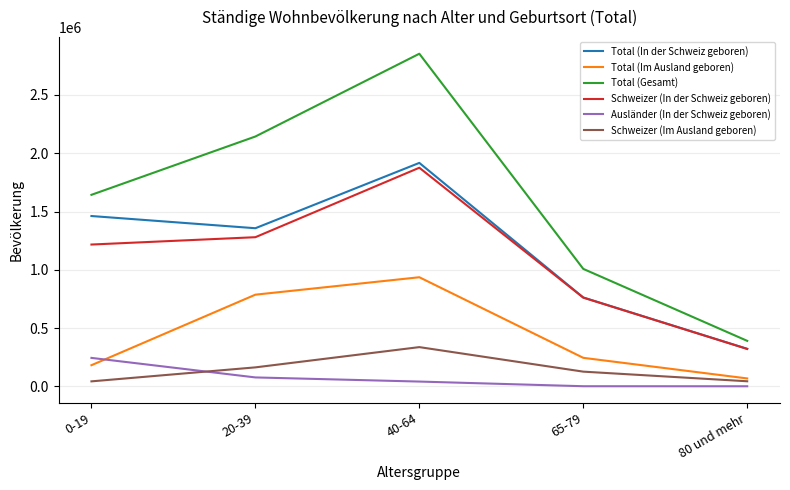

Which series has the widest spread of values?

Total (Gesamt)